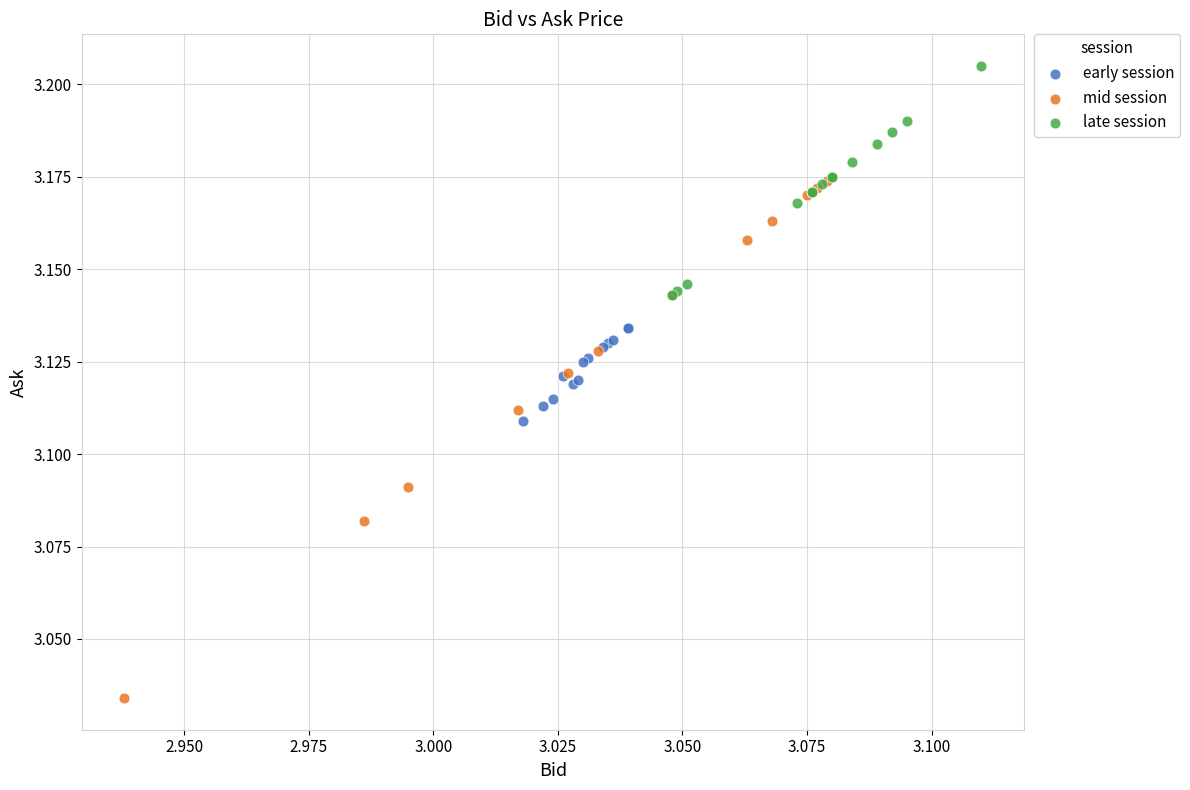

Which series reaches the minimum Y coordinate?

mid session